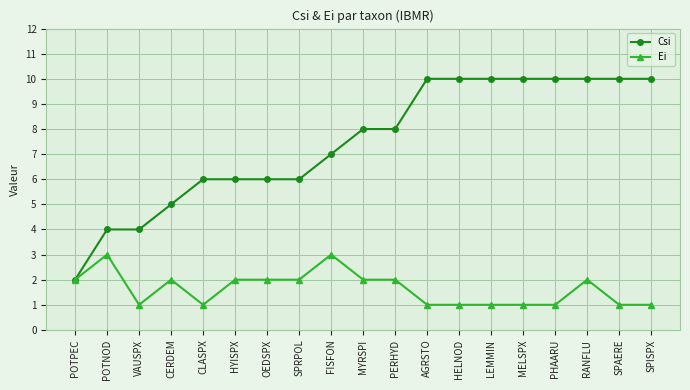

How many data points in Csi are less than 8?

9